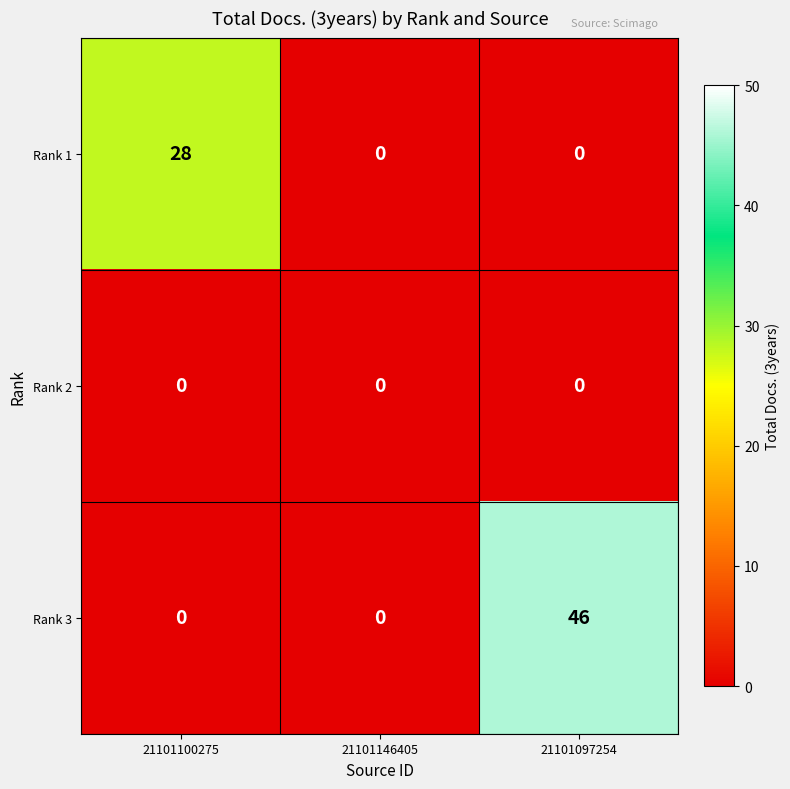

List the series in order of their peak value, lowest first.

Rank 2, Rank 1, Rank 3